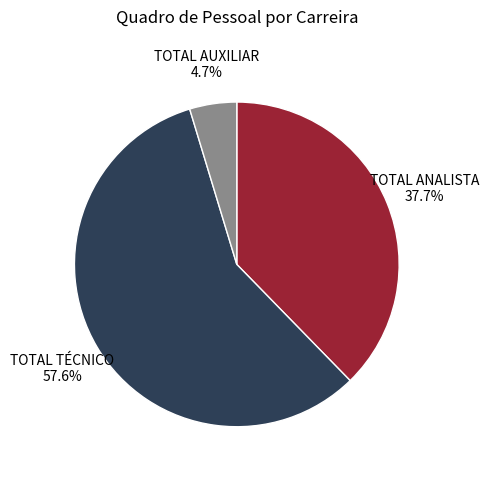

How many slices are in this pie chart?

3